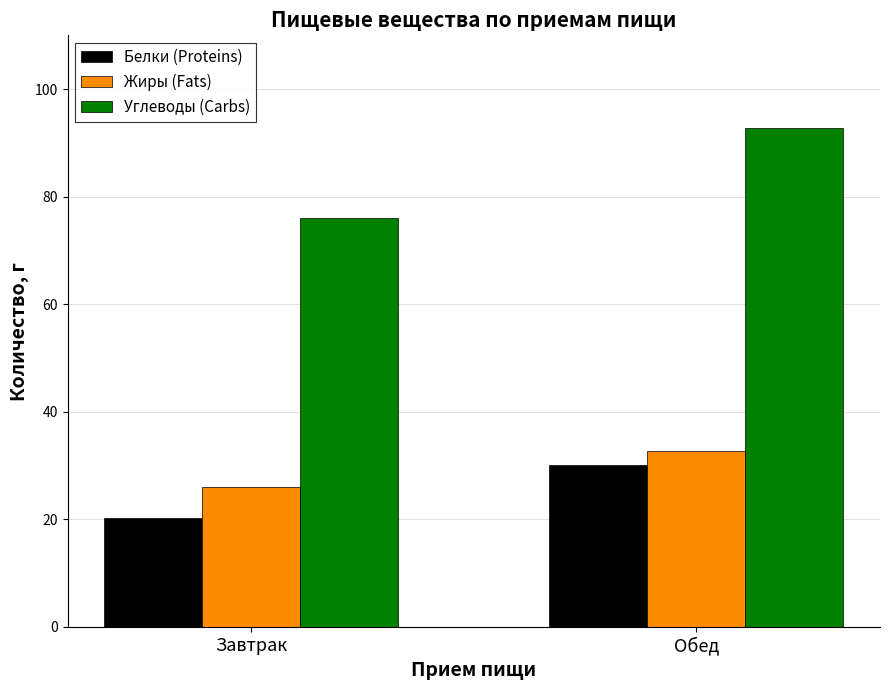

At which category does the chart reach its minimum across all series?

Завтрак